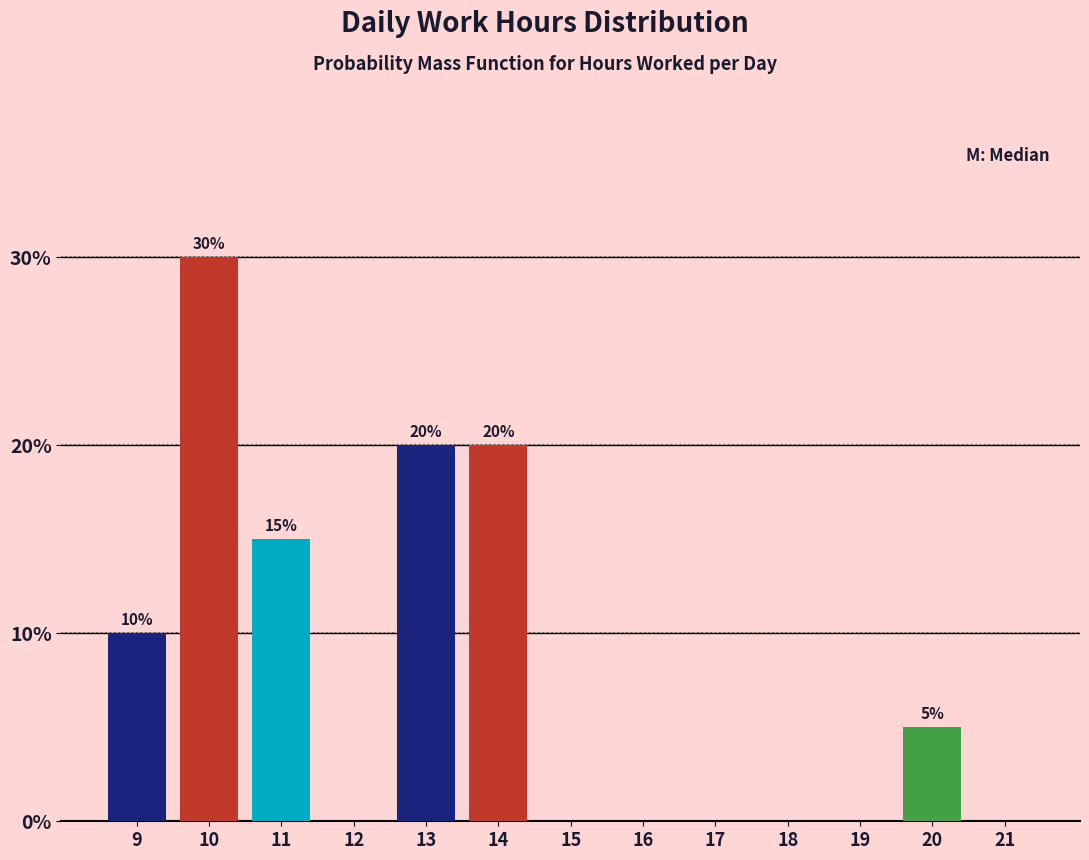

Reading left to right, what are all the values shown in this chart?

9=10	10=30	11=15	12=0	13=20	14=20	15=0	16=0	17=0	18=0	19=0	20=5	21=0